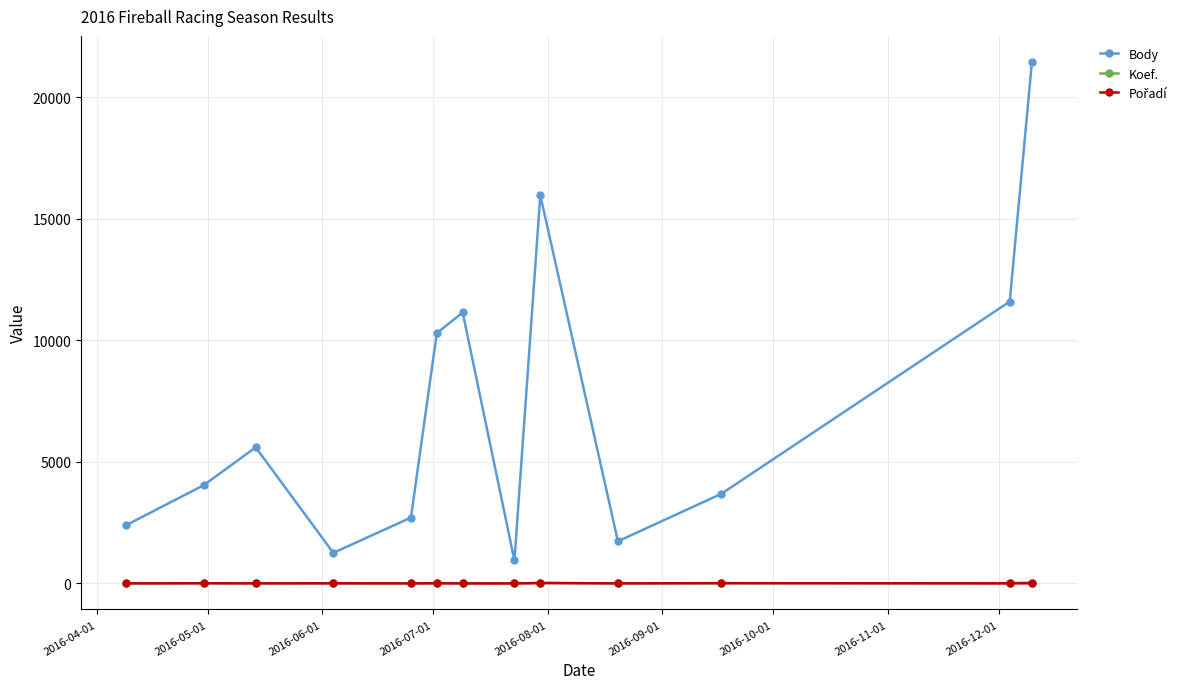

Which series has the widest spread of values?

Body